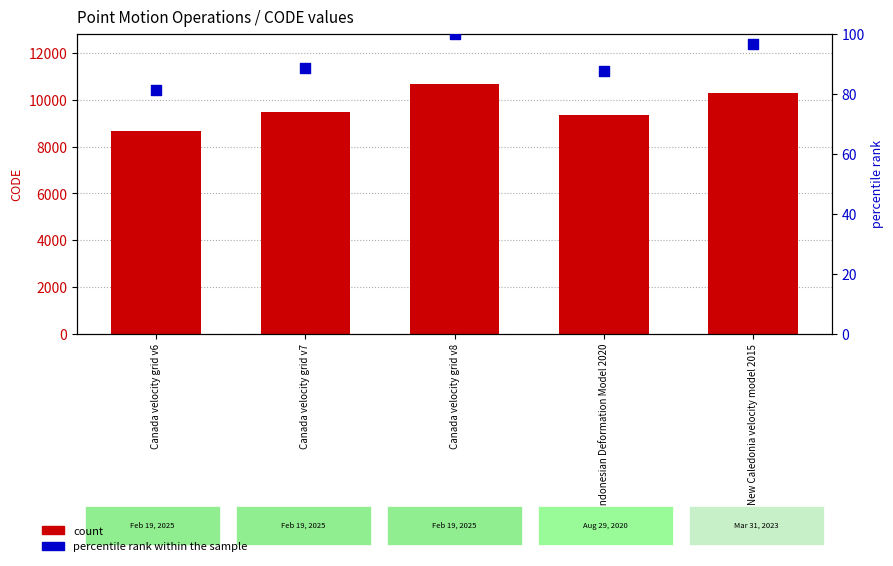

Which series contains the lowest Y value?

percentile rank within the sample